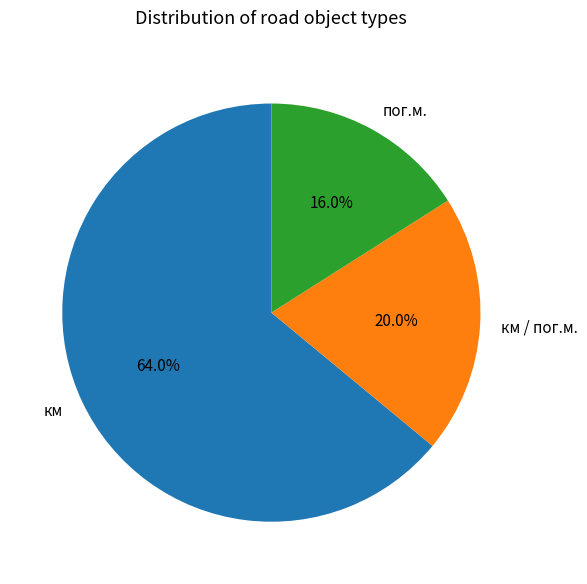

Which category accounts for the majority?

км